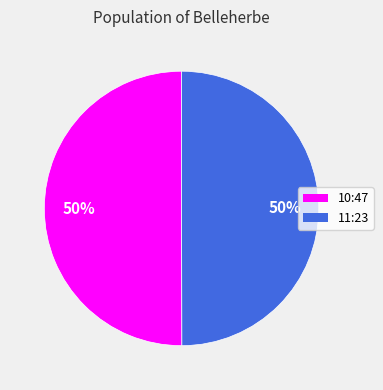

How many segments does this pie chart have?

2